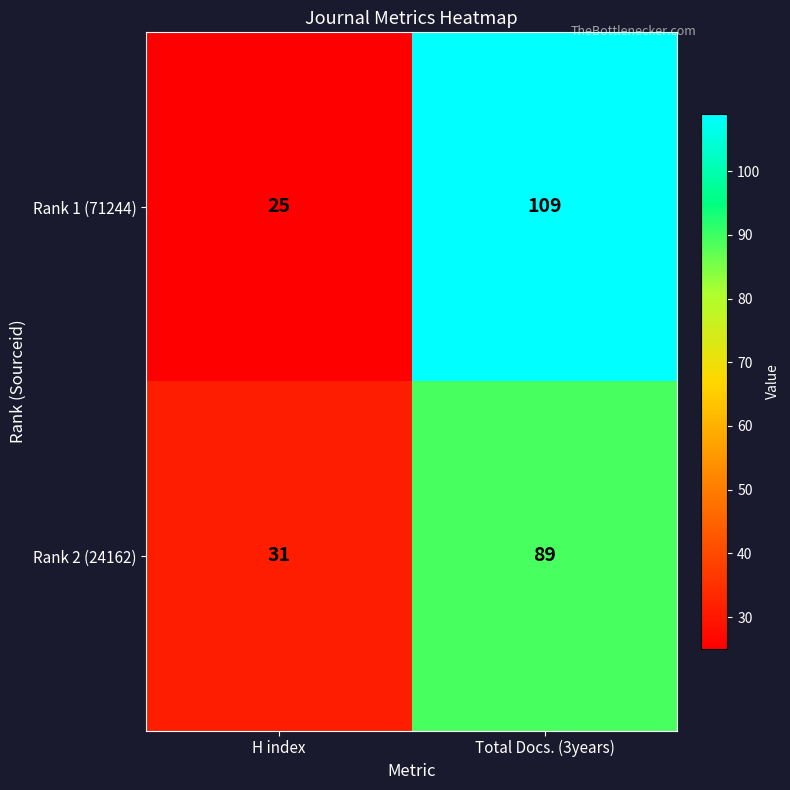

Reading left to right, list all the values displayed in this chart.

Rank 1 (71244): 25	109
Rank 2 (24162): 31	89